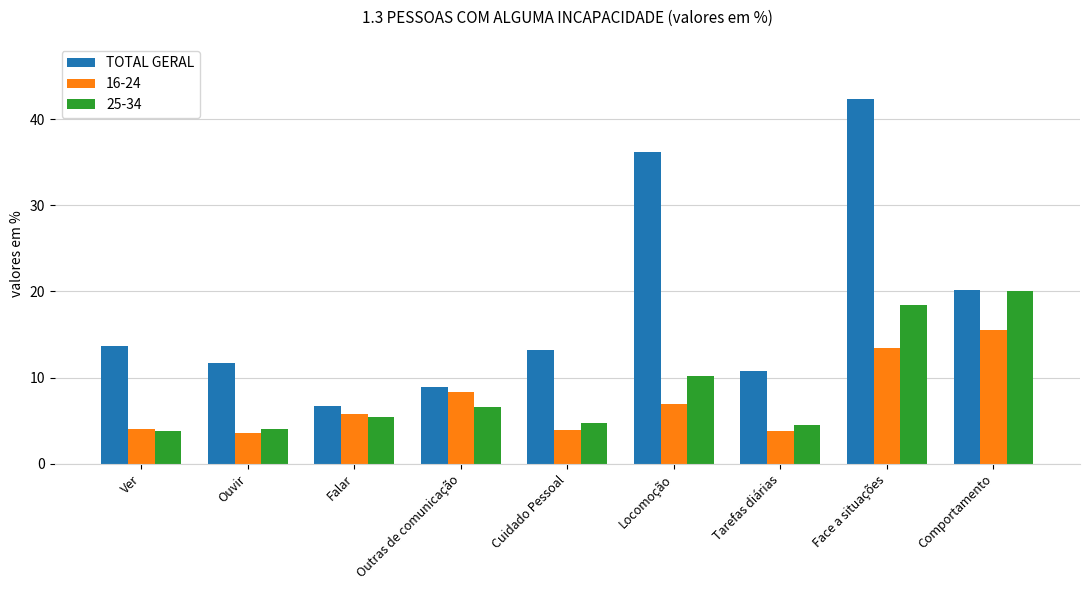

Is it true that 16-24 equals 7.0 at Locomoção?

True